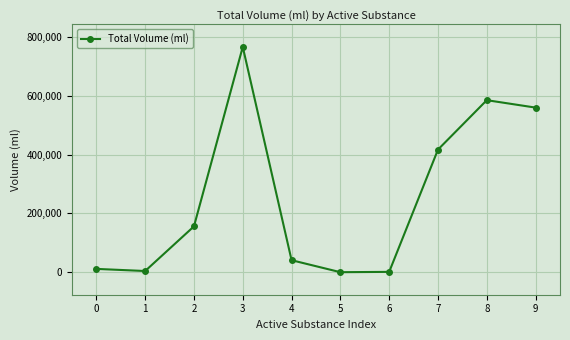

Is this an area chart (filled region under the line)?

No